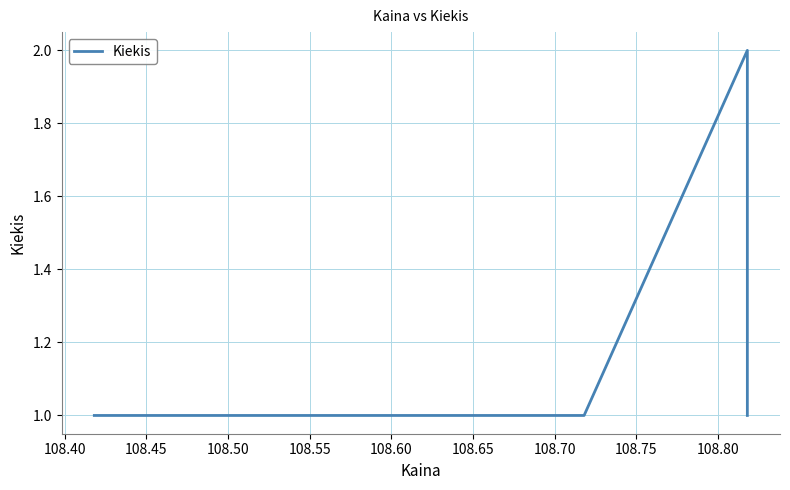

What is the sum of the values at 108.50 and 108.40?

2